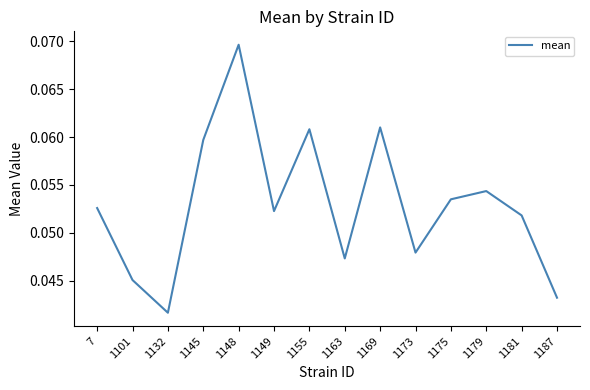

Does the chart have visible grid lines?

No